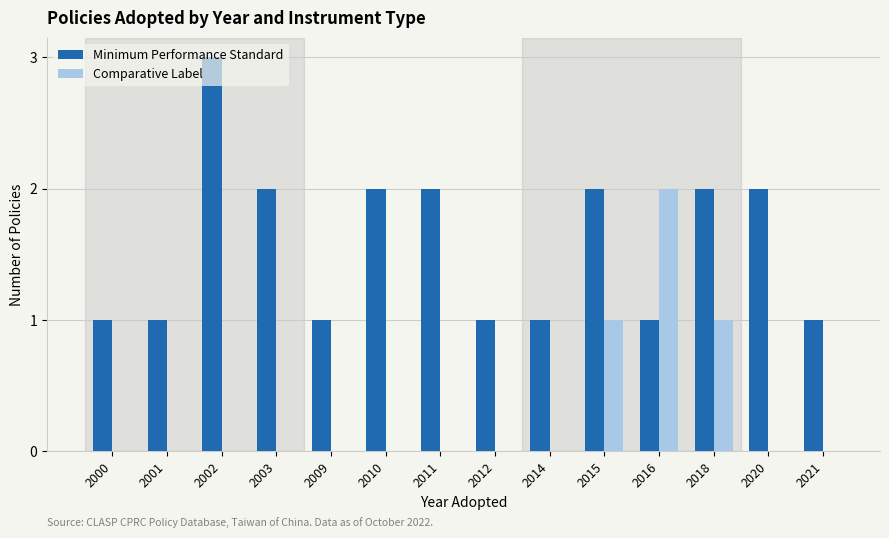

The value of Comparative Label at 2020 is 0. True or false?

True